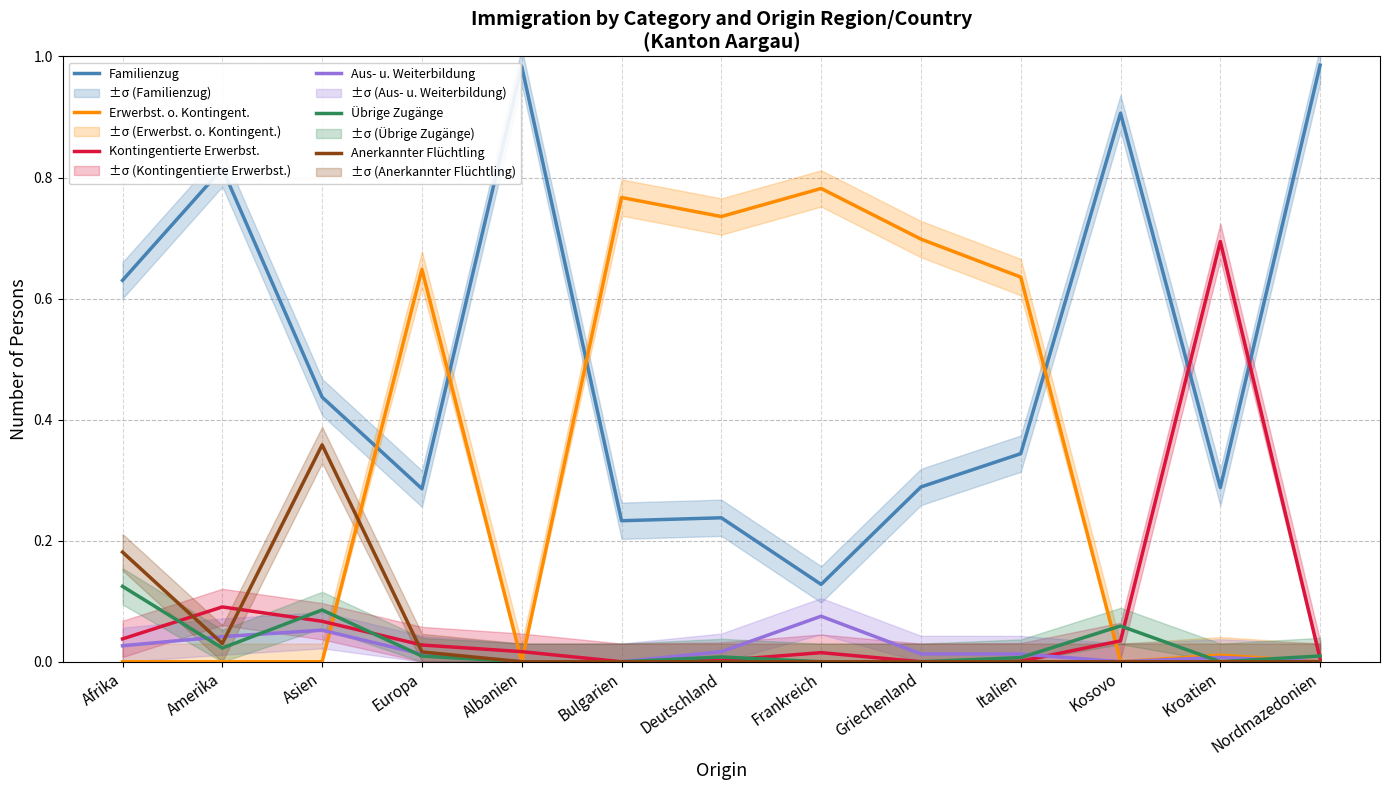

At which category does the chart reach its peak across all series?

Nordmazedonien